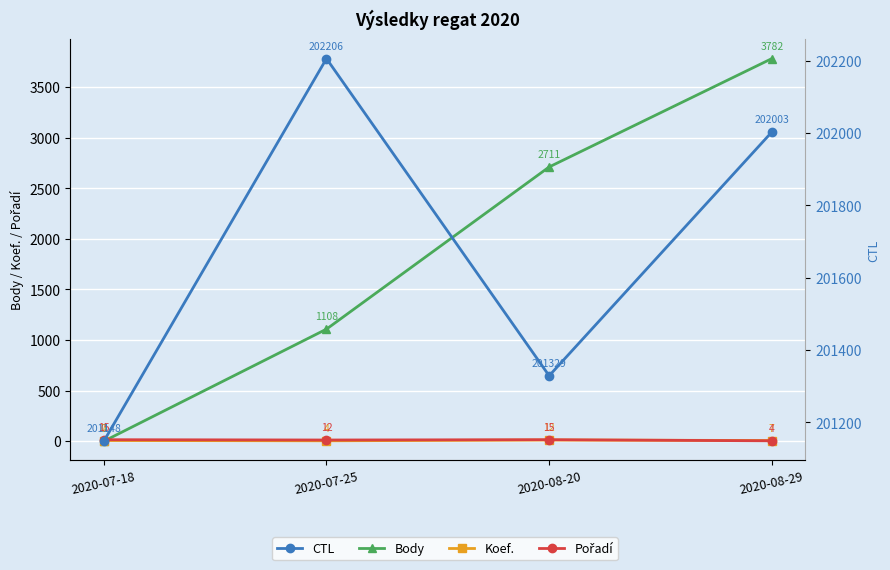

What is the difference between the maximum and minimum values in the Koef. series?

8